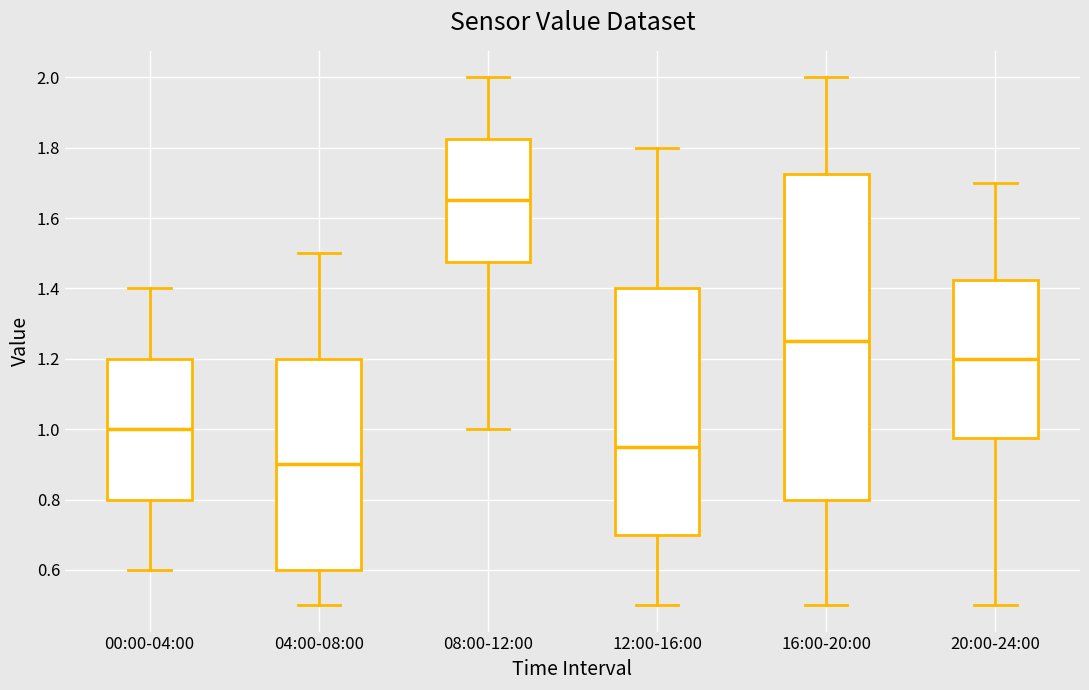

Which box's median line is the highest?

08:00-12:00